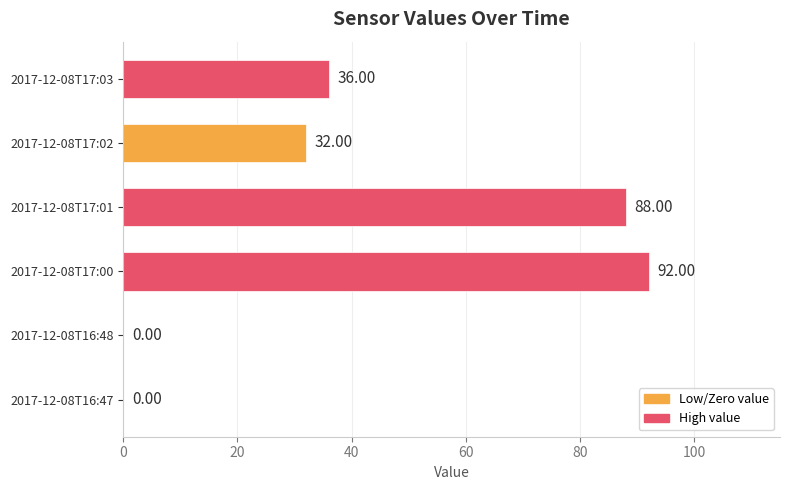

Which has a higher value, 2017-12-08T17:02 or 2017-12-08T16:48?

2017-12-08T17:02